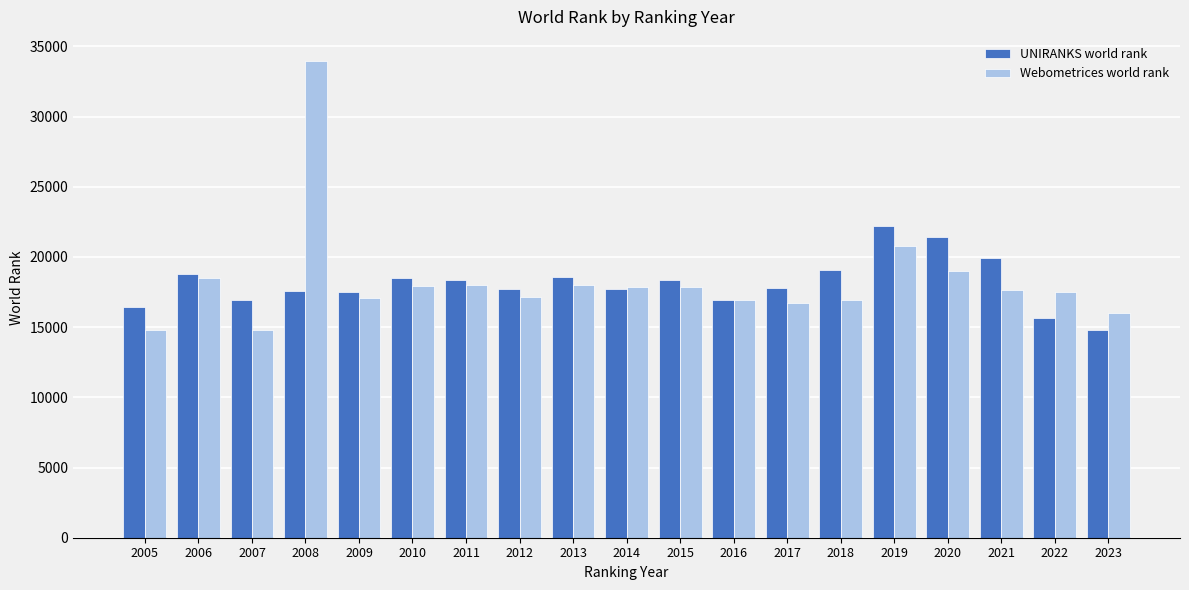

How many data points in Webometrices world rank are less than 17650?

9